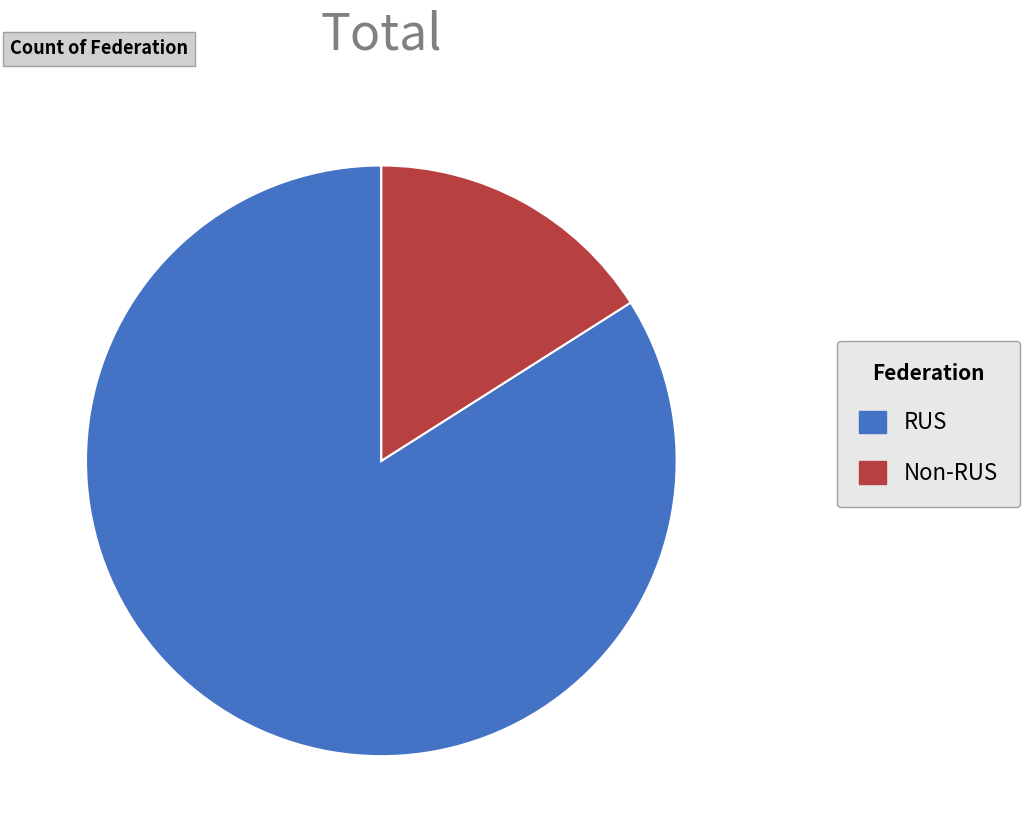

Is there any slice that represents more than half of the pie?

Yes